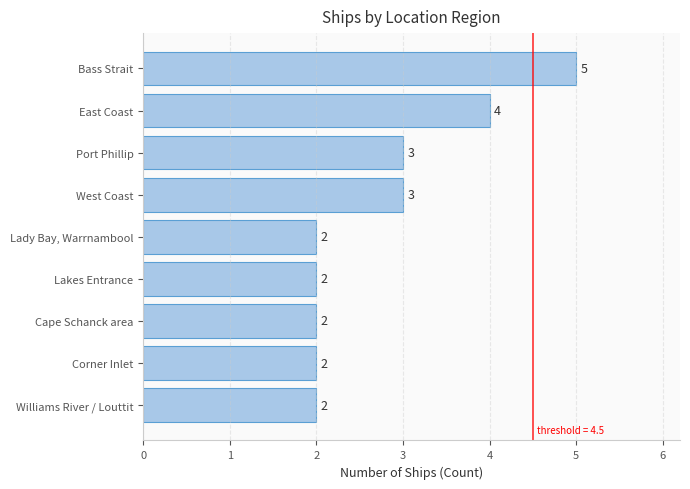

The value at Lady Bay, Warrnambool is 2. True or false?

True